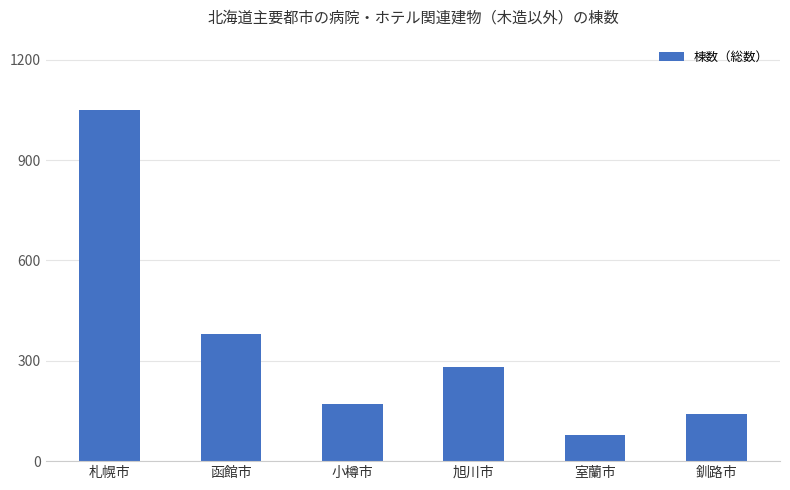

How many bars are there in total?

6